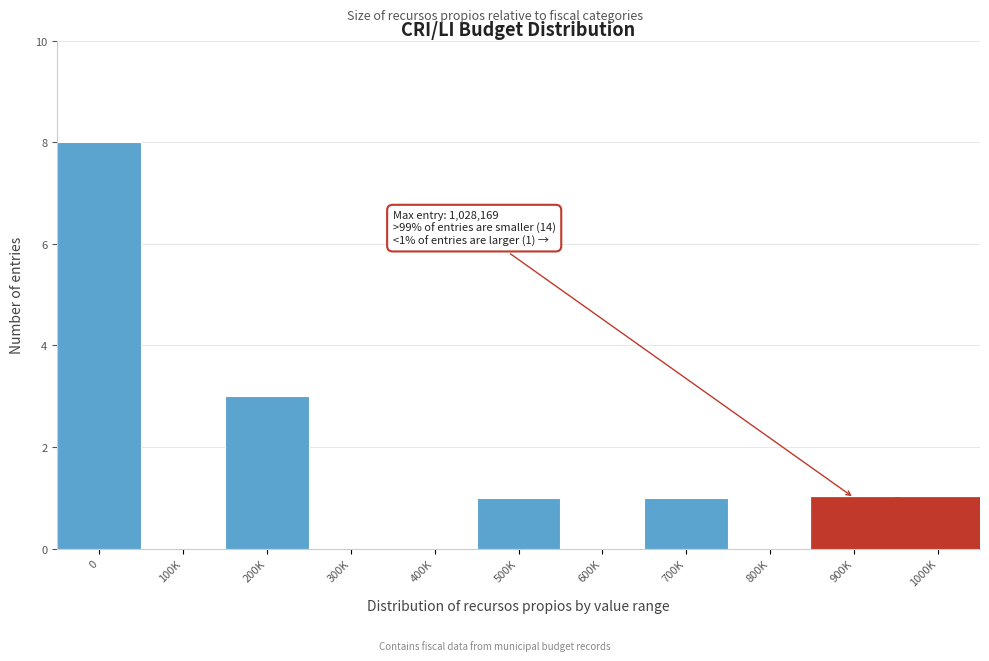

Reading left to right, extract all data points from this chart.

0=8	100K=0	200K=3	300K=0	400K=0	500K=1	600K=0	700K=1	800K=0	900K=1	1000K=1